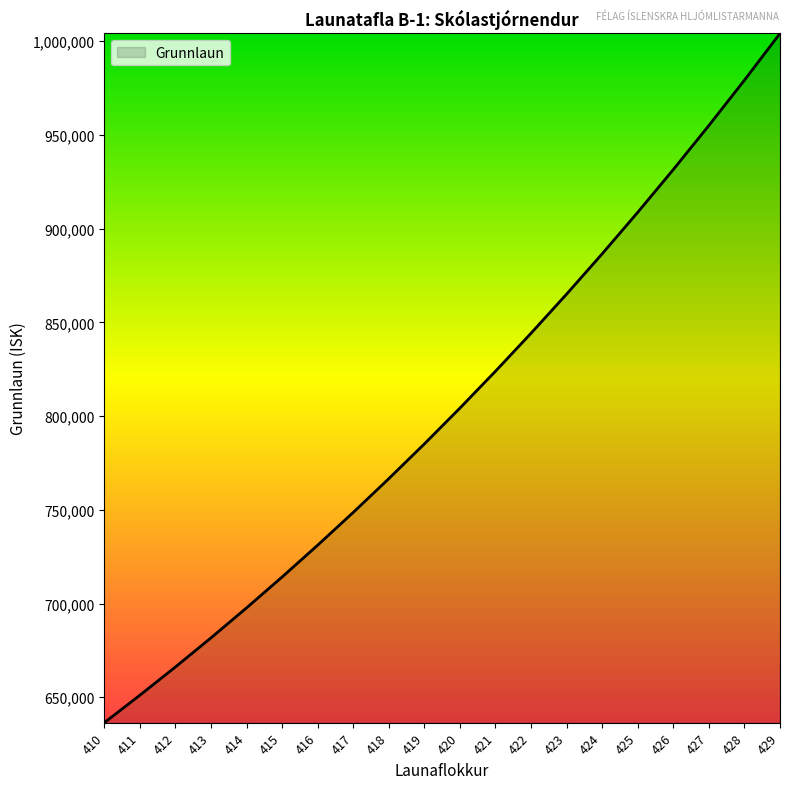

The chart shows a value of 1425582 at 424. True or false?

False